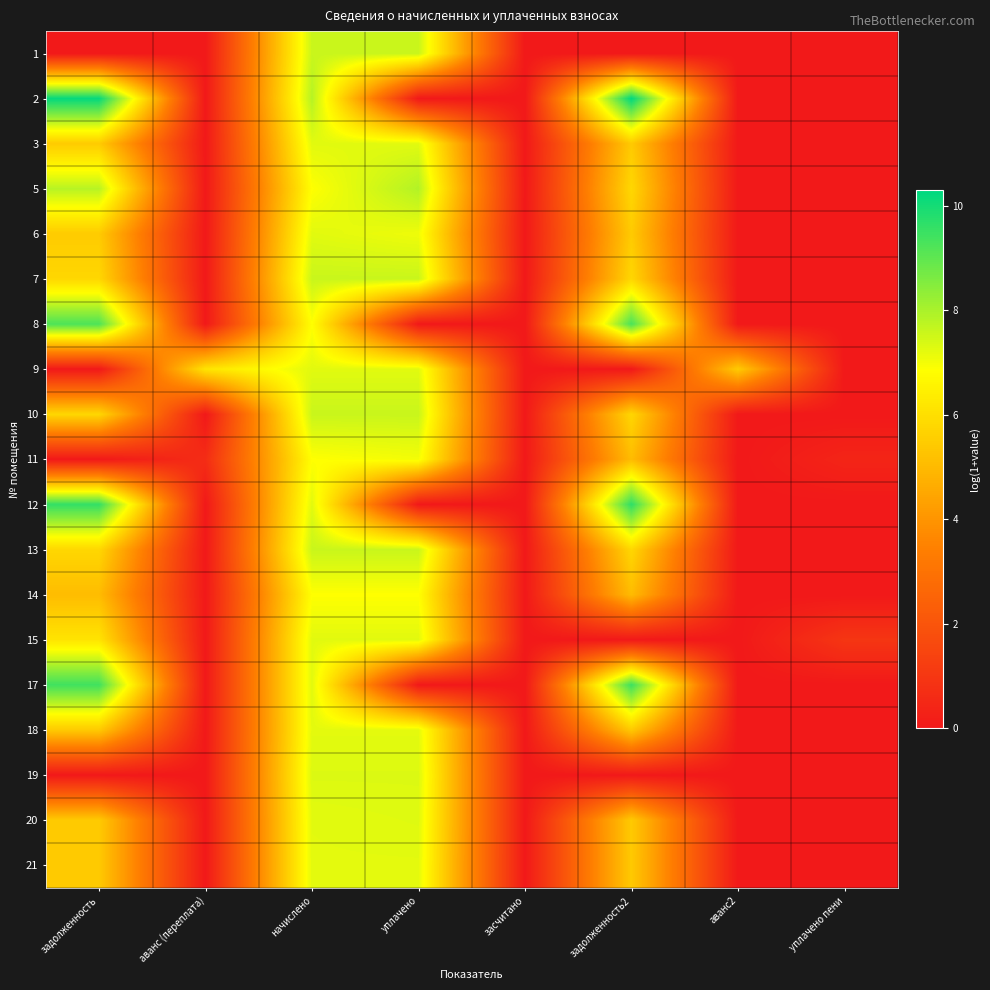

Reading left to right, what are all the values shown in this chart?

1: задолженность=0.0	аванс (переплата)=0.0	начислено=7.6	уплачено=7.6	засчитано=0.0	задолженность2=0.0	аванс2=0.0	уплачено пени=0.0
2: задолженность=10.2	аванс (переплата)=0.0	начислено=7.8	уплачено=0.0	засчитано=0.0	задолженность2=10.3	аванс2=0.0	уплачено пени=0.0
3: задолженность=5.5	аванс (переплата)=0.0	начислено=7.3	уплачено=7.3	засчитано=0.0	задолженность2=5.5	аванс2=0.0	уплачено пени=0.0
5: задолженность=7.8	аванс (переплата)=0.0	начислено=6.9	уплачено=7.9	засчитано=0.0	задолженность2=5.8	аванс2=0.0	уплачено пени=0.0
6: задолженность=5.5	аванс (переплата)=0.0	начислено=7.3	уплачено=7.1	засчитано=0.0	задолженность2=5.5	аванс2=0.0	уплачено пени=0.0
7: задолженность=5.8	аванс (переплата)=0.0	начислено=7.6	уплачено=7.6	засчитано=0.0	задолженность2=5.8	аванс2=0.0	уплачено пени=0.0
8: задолженность=9.2	аванс (переплата)=0.0	начислено=6.9	уплачено=0.0	засчитано=0.0	задолженность2=9.3	аванс2=0.0	уплачено пени=0.0
9: задолженность=0.0	аванс (переплата)=6.2	начислено=7.3	уплачено=7.3	засчитано=0.0	задолженность2=0.0	аванс2=5.5	уплачено пени=0.0
10: задолженность=5.8	аванс (переплата)=0.0	начислено=7.6	уплачено=7.6	засчитано=0.0	задолженность2=5.8	аванс2=0.0	уплачено пени=0.0
11: задолженность=0.0	аванс (переплата)=0.7	начислено=6.9	уплачено=7.0	засчитано=0.0	задолженность2=5.1	аванс2=0.0	уплачено пени=0.4
12: задолженность=9.6	аванс (переплата)=0.0	начислено=7.3	уплачено=0.0	засчитано=0.0	задолженность2=9.7	аванс2=0.0	уплачено пени=0.0
13: задолженность=5.8	аванс (переплата)=0.0	начислено=7.6	уплачено=7.6	засчитано=0.0	задолженность2=5.8	аванс2=0.0	уплачено пени=0.0
14: задолженность=5.1	аванс (переплата)=0.0	начислено=6.9	уплачено=6.9	засчитано=0.0	задолженность2=5.1	аванс2=0.0	уплачено пени=0.0
15: задолженность=6.2	аванс (переплата)=0.0	начислено=7.3	уплачено=7.3	засчитано=0.0	задолженность2=0.0	аванс2=0.0	уплачено пени=1.0
17: задолженность=9.4	аванс (переплата)=0.0	начислено=7.3	уплачено=0.0	засчитано=0.0	задолженность2=9.5	аванс2=0.0	уплачено пени=0.0
18: задолженность=5.4	аванс (переплата)=0.0	начислено=7.2	уплачено=7.2	засчитано=0.0	задолженность2=5.4	аванс2=0.0	уплачено пени=0.0
19: задолженность=0.0	аванс (переплата)=0.0	начислено=7.3	уплачено=7.3	засчитано=0.0	задолженность2=0.0	аванс2=0.0	уплачено пени=0.0
20: задолженность=5.5	аванс (переплата)=0.0	начислено=7.2	уплачено=7.3	засчитано=0.0	задолженность2=5.5	аванс2=0.0	уплачено пени=0.0
21: задолженность=5.4	аванс (переплата)=0.0	начислено=7.2	уплачено=7.2	засчитано=0.0	задолженность2=5.4	аванс2=0.0	уплачено пени=0.0